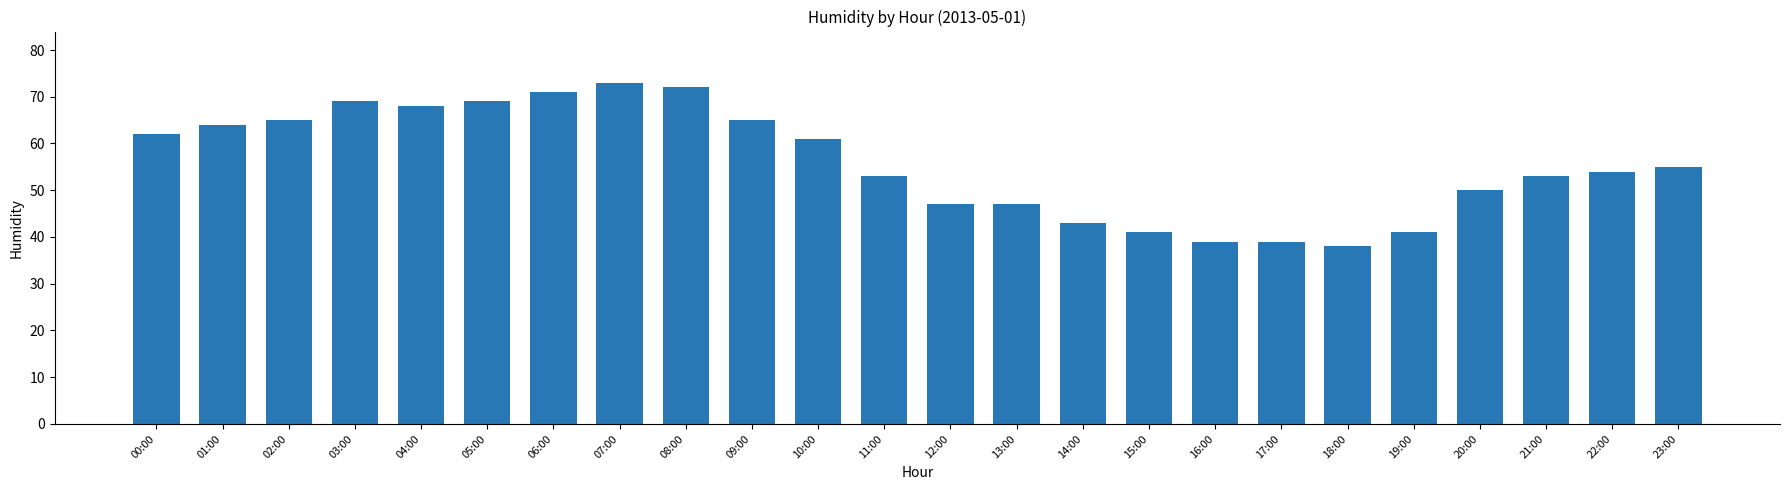

Reading left to right, list all the values displayed in this chart.

00:00=62	01:00=64	02:00=65	03:00=69	04:00=68	05:00=69	06:00=71	07:00=73	08:00=72	09:00=65	10:00=61	11:00=53	12:00=47	13:00=47	14:00=43	15:00=41	16:00=39	17:00=39	18:00=38	19:00=41	20:00=50	21:00=53	22:00=54	23:00=55